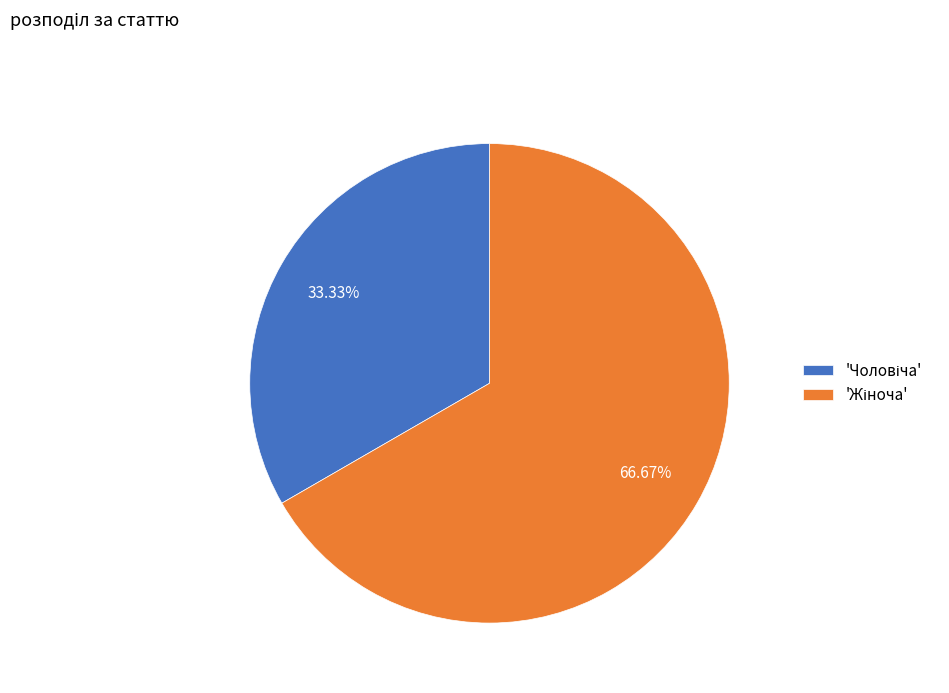

Is there any slice that represents more than half of the pie?

Yes